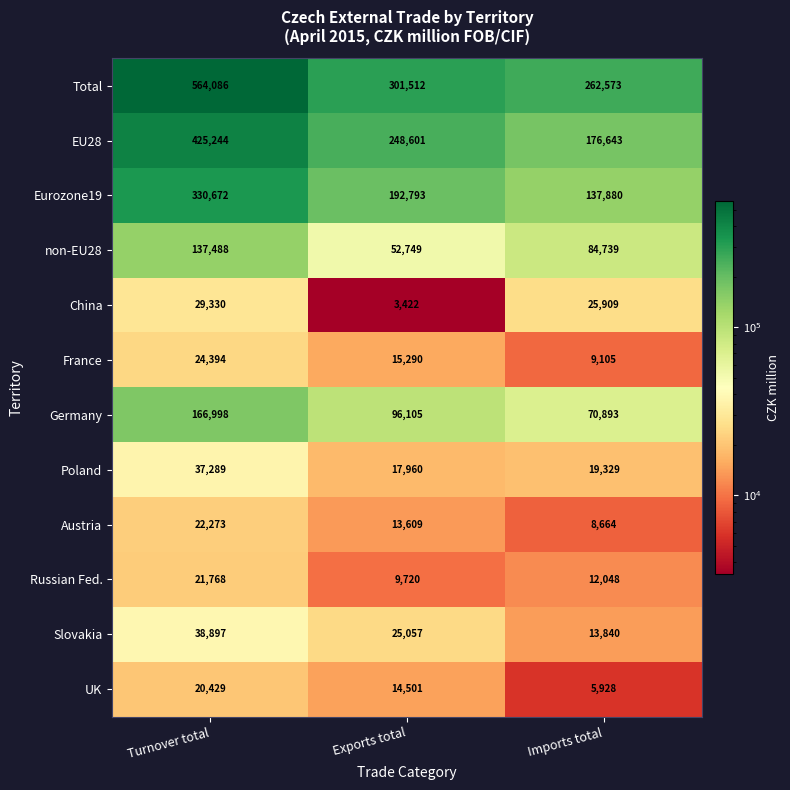

Rank the series at Exports total from lowest to highest value.

China, Russian Fed., Austria, UK, France, Poland, Slovakia, non-EU28, Germany, Eurozone19, EU28, Total